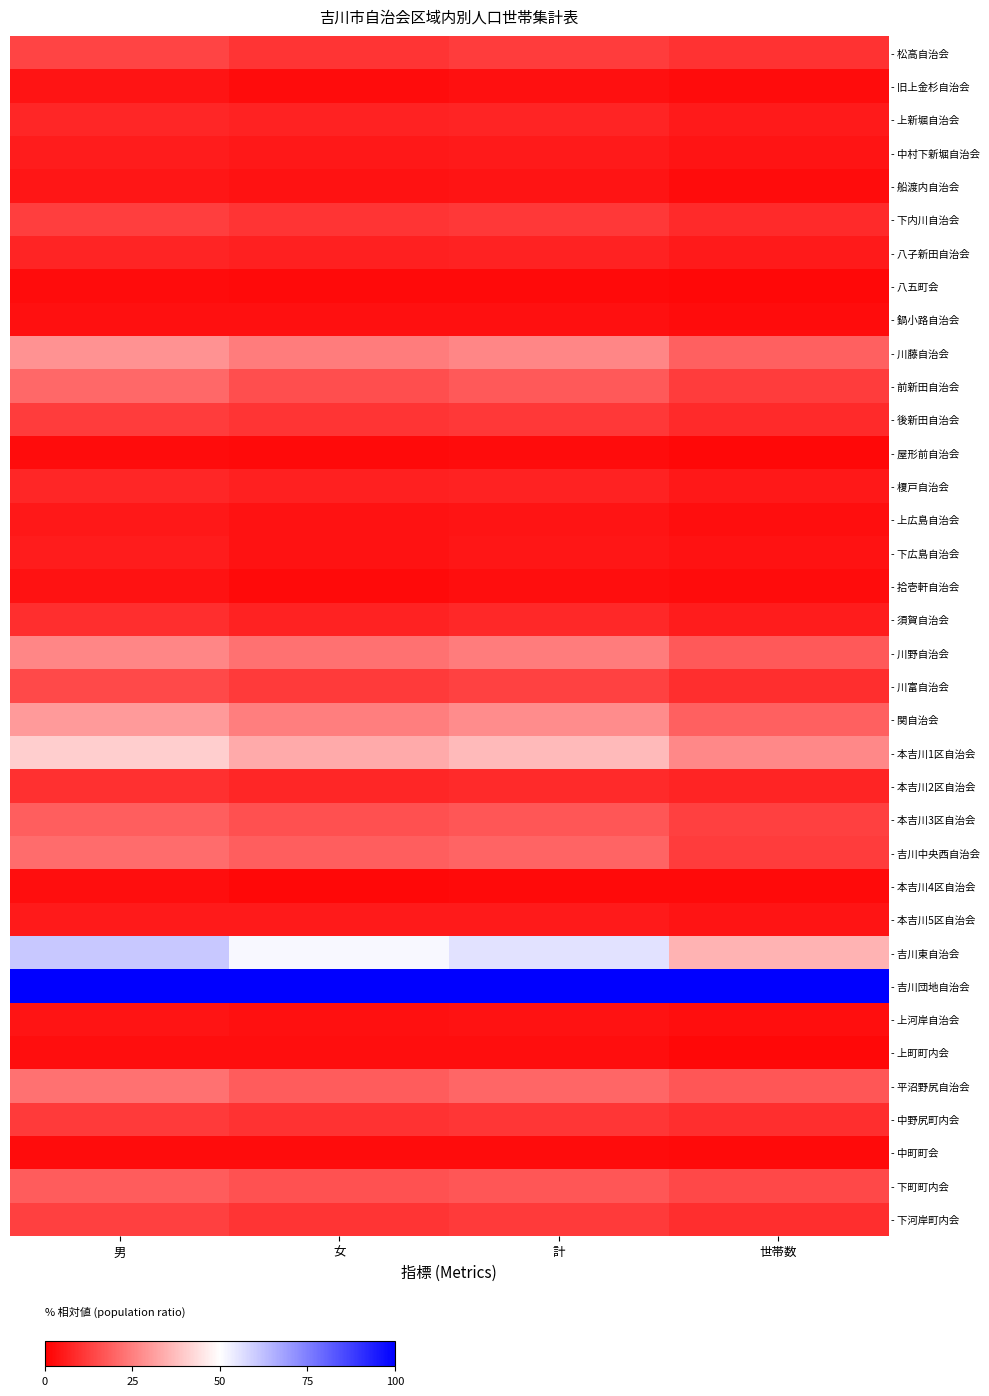

Which label corresponds to the largest value in the chart?

男